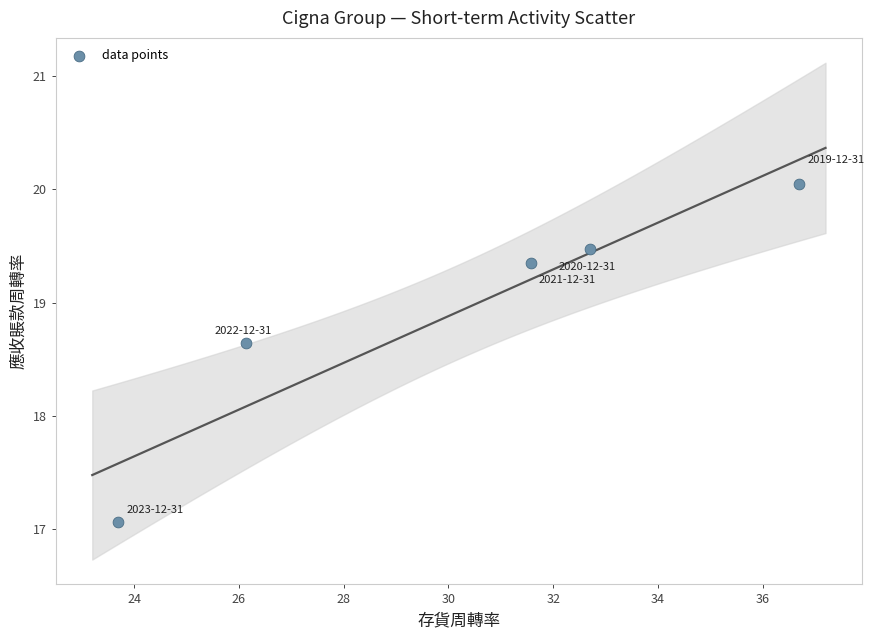

What Y value in the scatter plot is closest to 18?

18.6